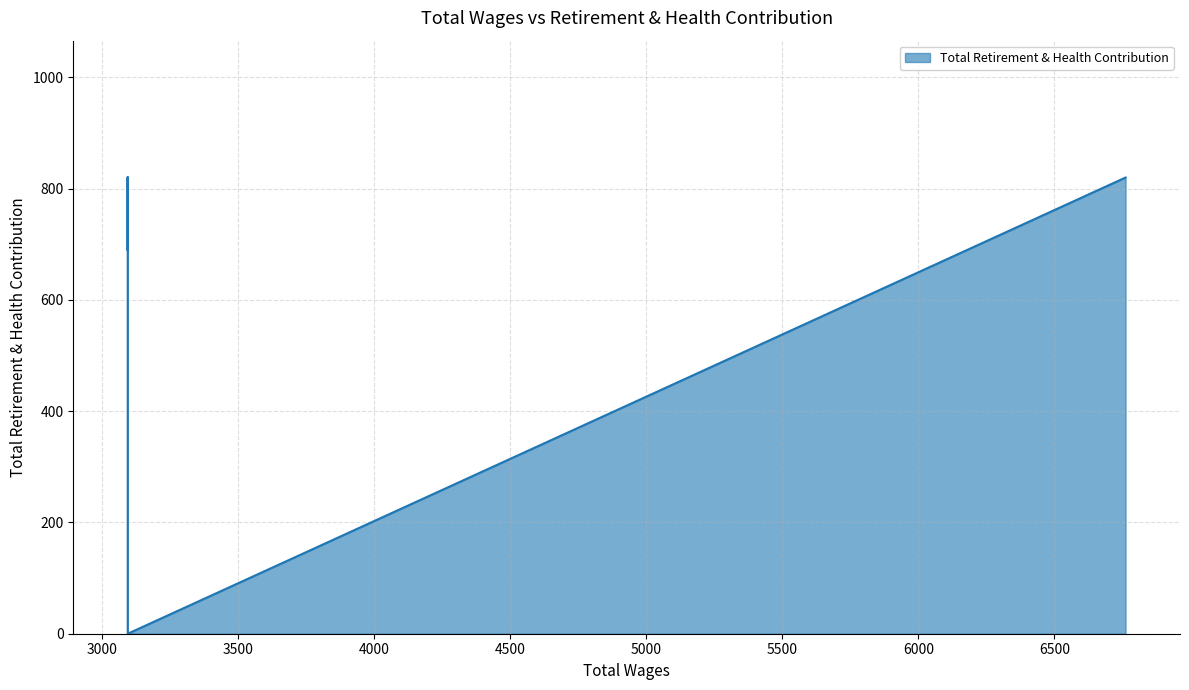

How many positive values are there?

4